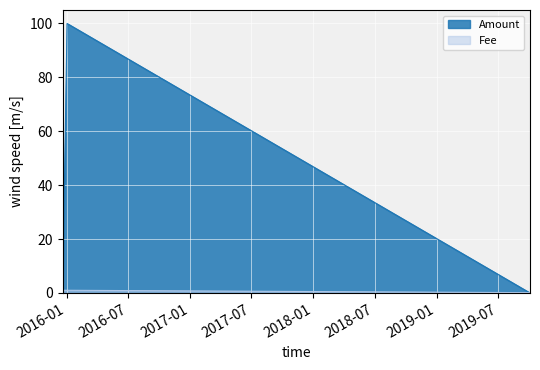

How many distinct data groups are displayed?

2